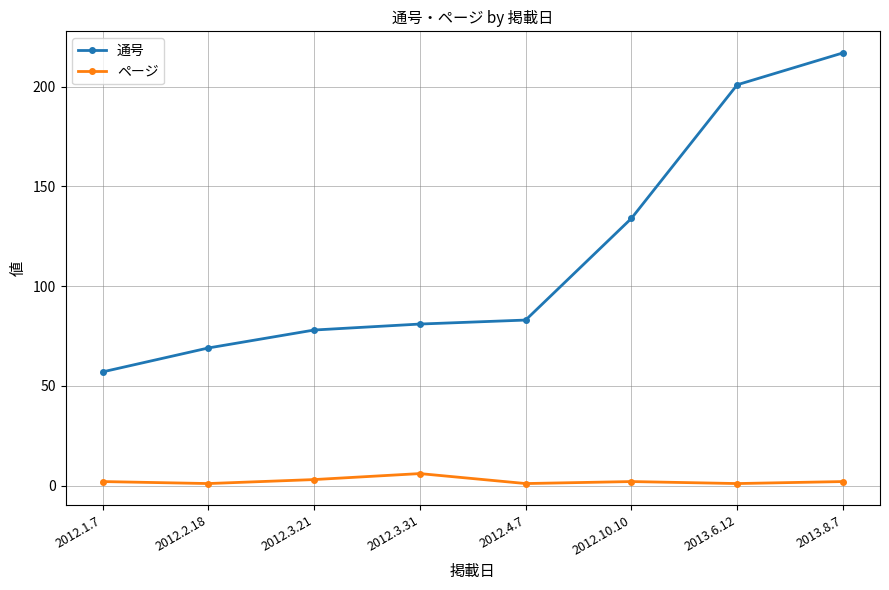

At how many categories does at least one series exceed 178?

2